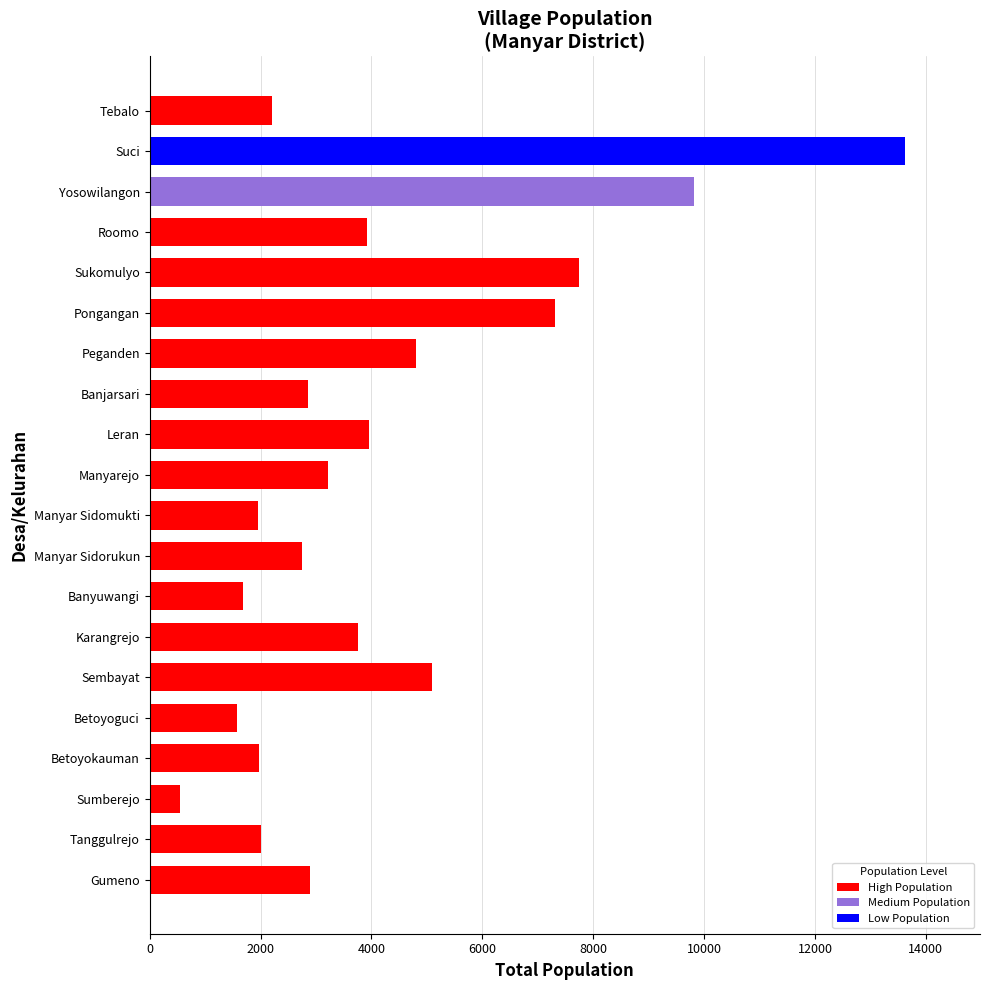

What is the difference between the maximum and minimum values?

13067